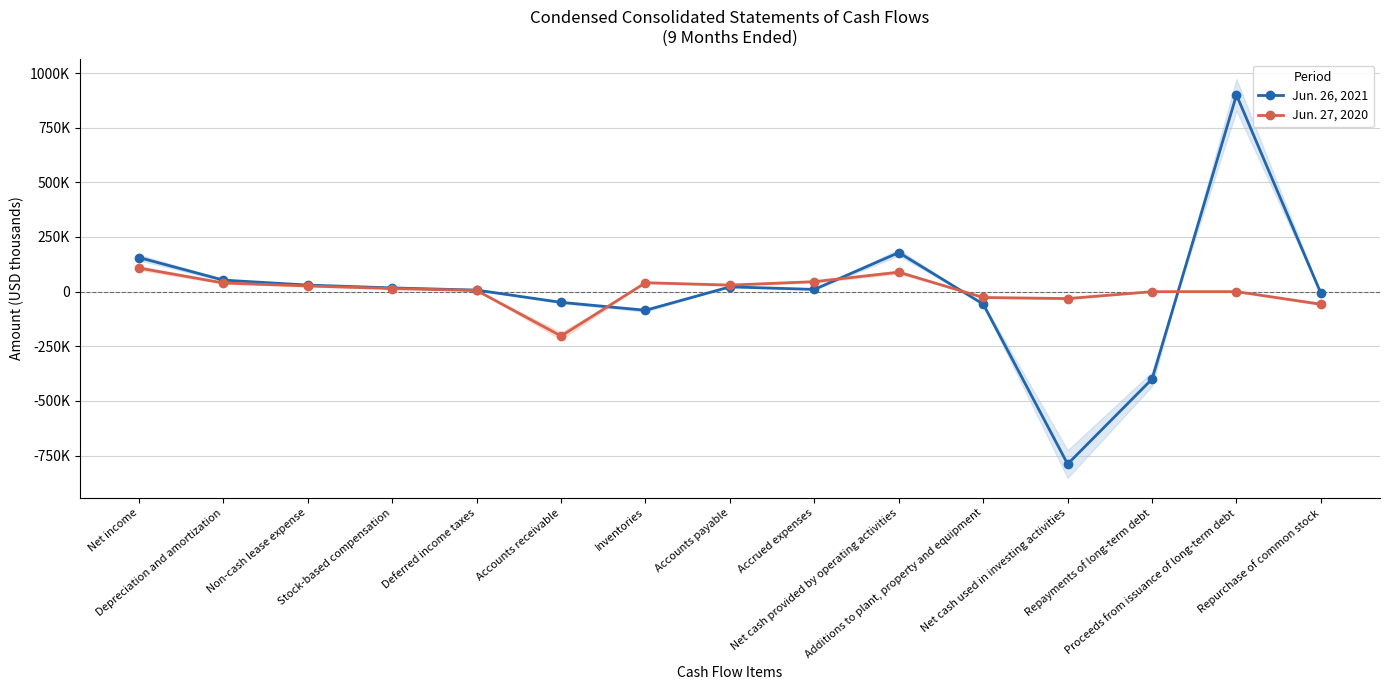

How many distinct data groups are displayed?

2